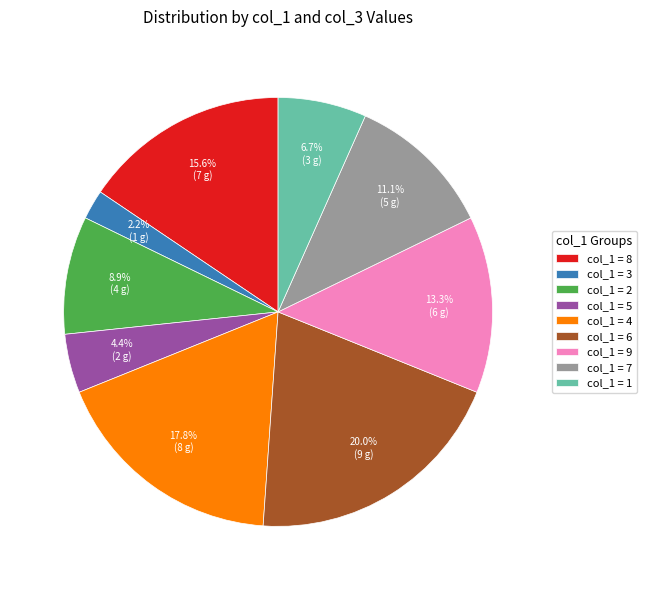

What portion of the pie excludes col_1 = 5?

95.6%